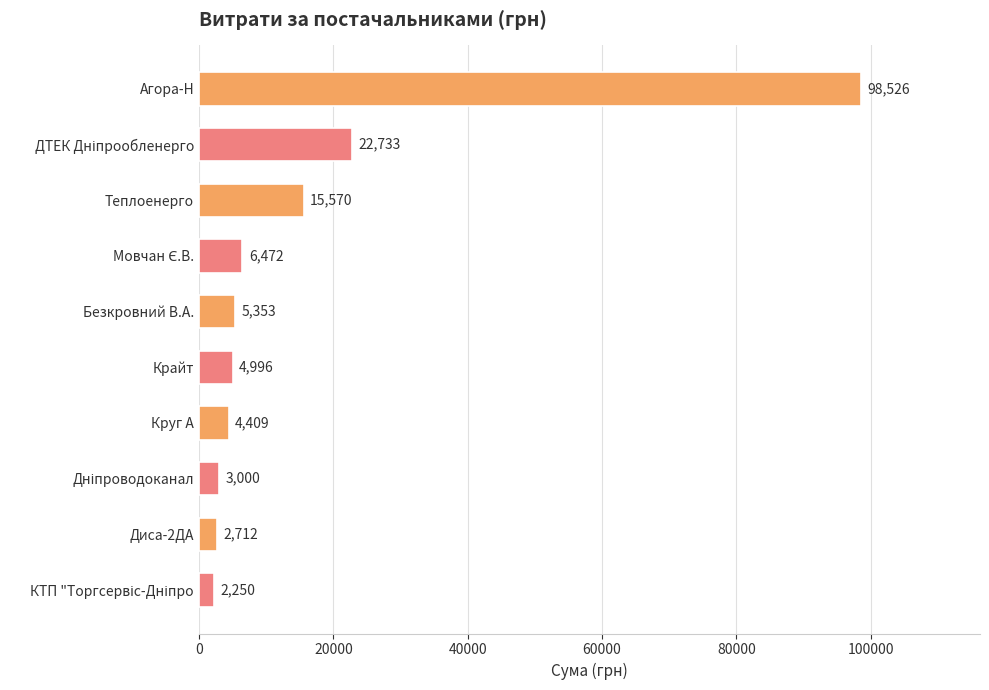

What value does the data have at Безкровний В.А.?

5352.6